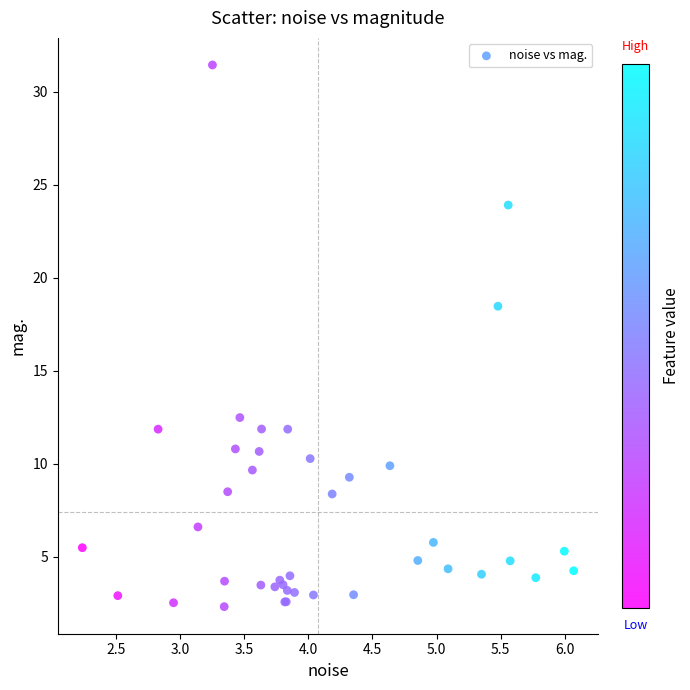

What Y value in the scatter plot is closest to 16?

18.5